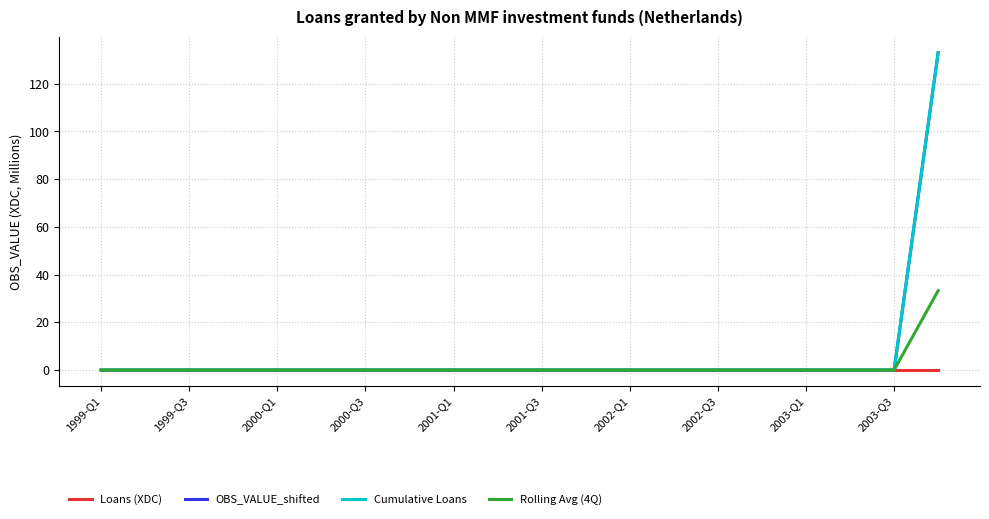

Does the chart have visible grid lines?

Yes